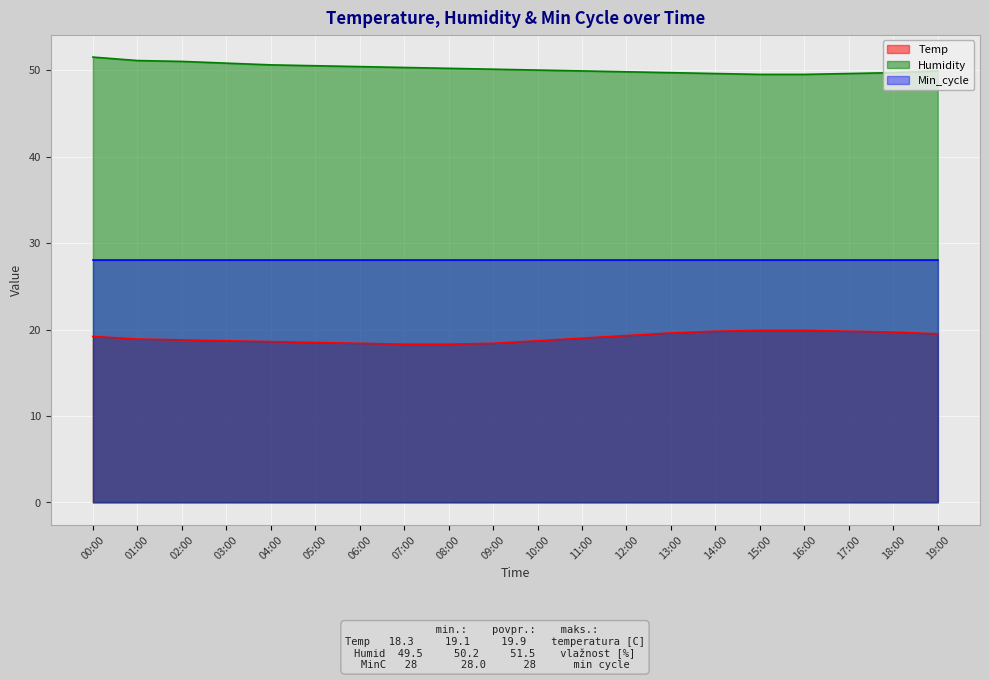

True or false: Humidity has more than 0 interior local peaks.

False